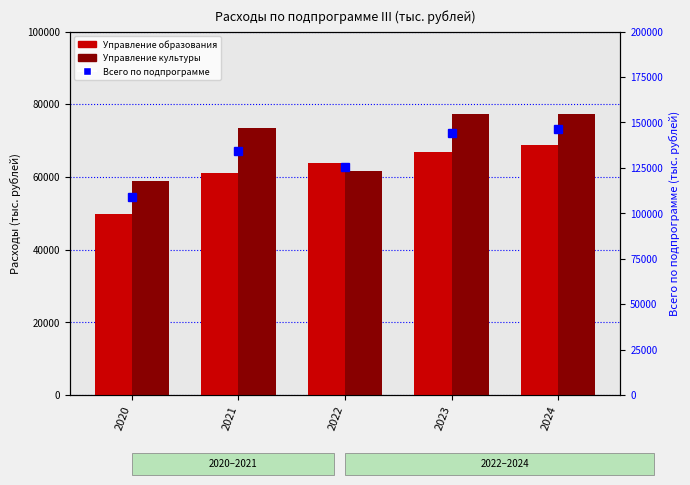

The Управление культуры, спорта и молодежной политики series shows 61604.4 at 2022. True or false?

True